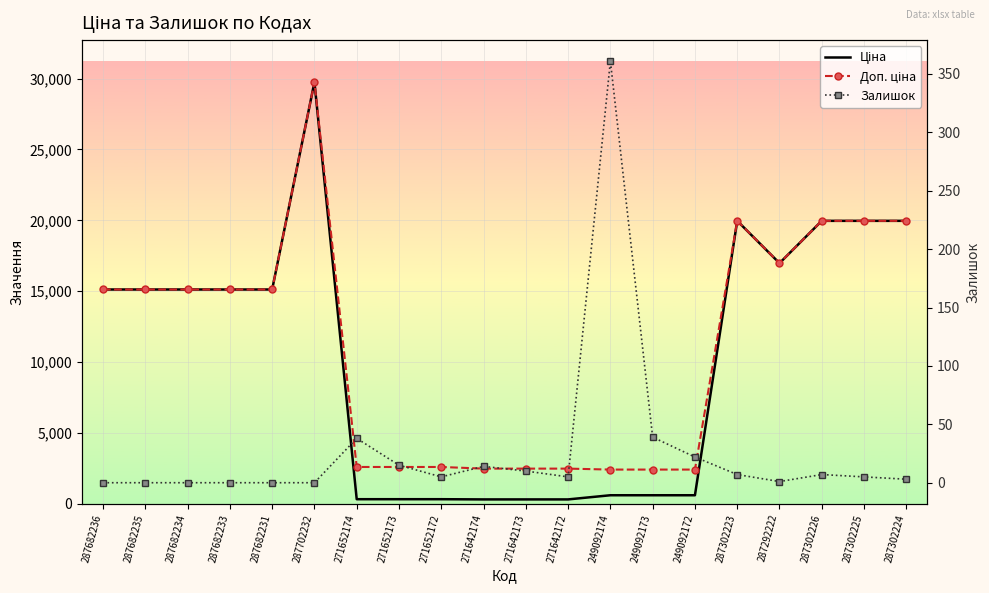

List the labels in order of Доп. ціна value, largest first.

287702232, 287302223, 287302226, 287302225, 287302224, 287292222, 287682236, 287682235, 287682234, 287682233, 287682231, 271652174, 271652173, 271652172, 271642174, 271642173, 271642172, 249092174, 249092173, 249092172